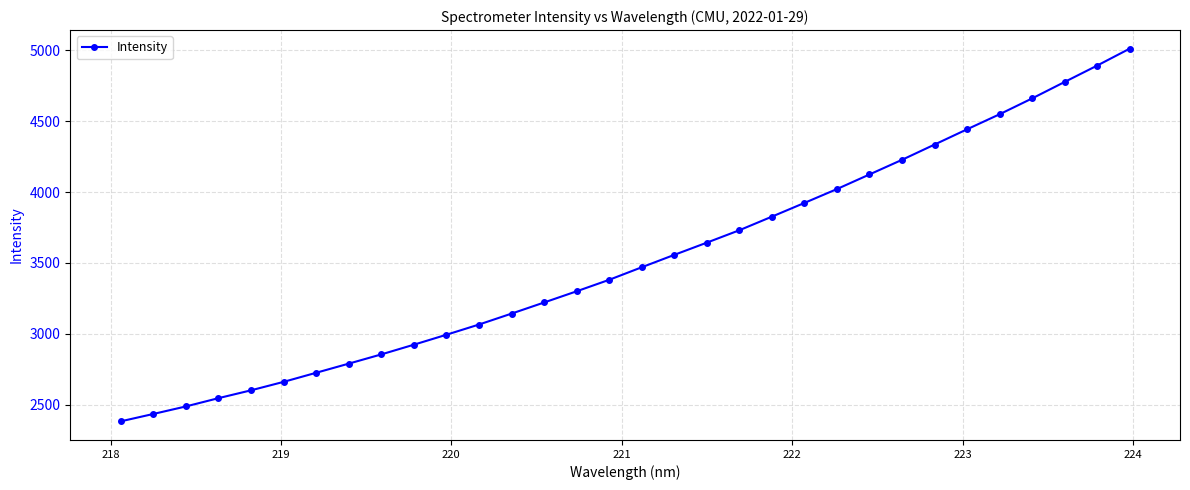

What is the value of the 2nd point from the left?

2433.9